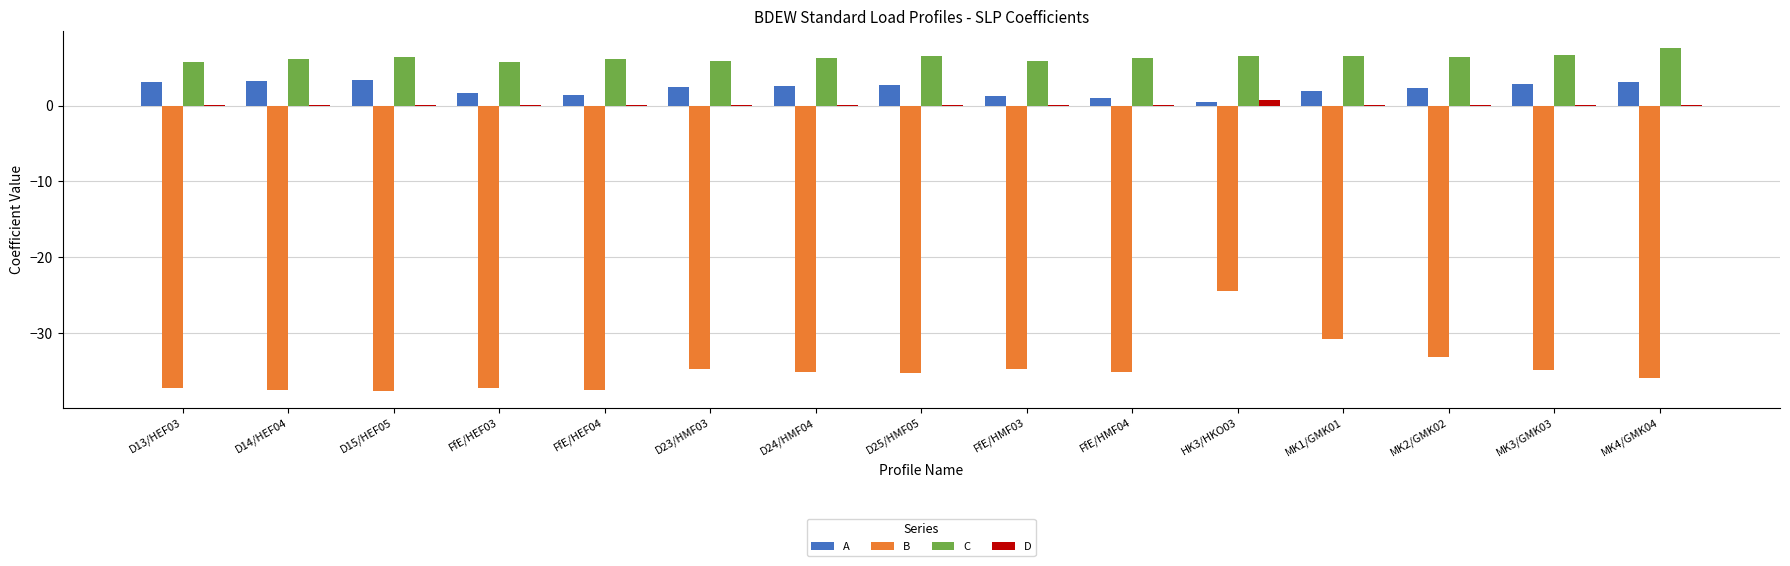

How many data points does each series have?

15